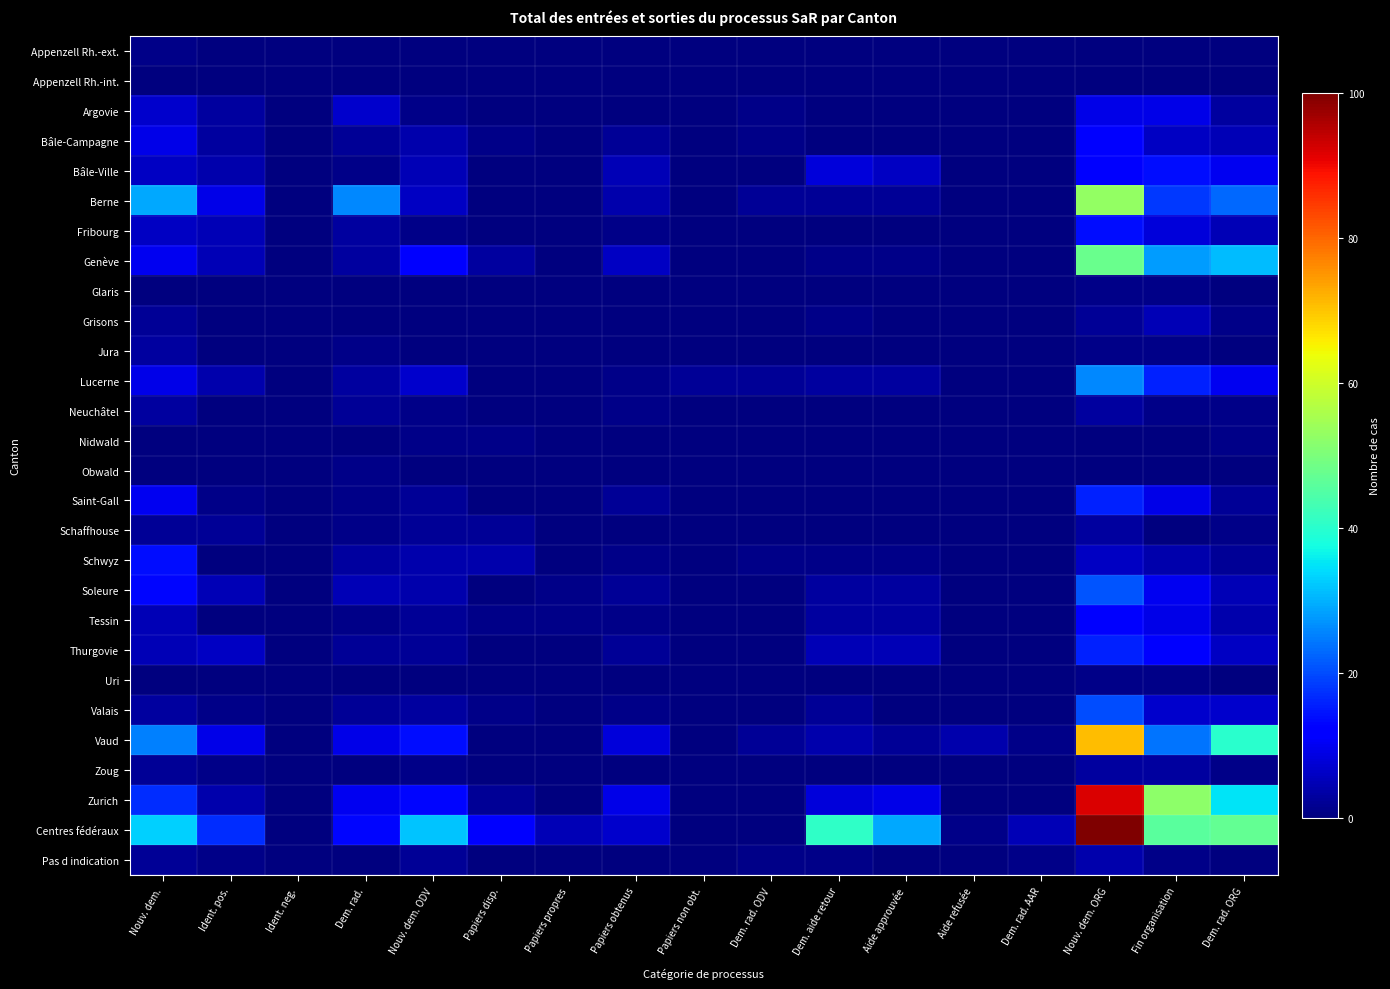

At which category is the sum across all series the highest?

Nouv. dem. ORG